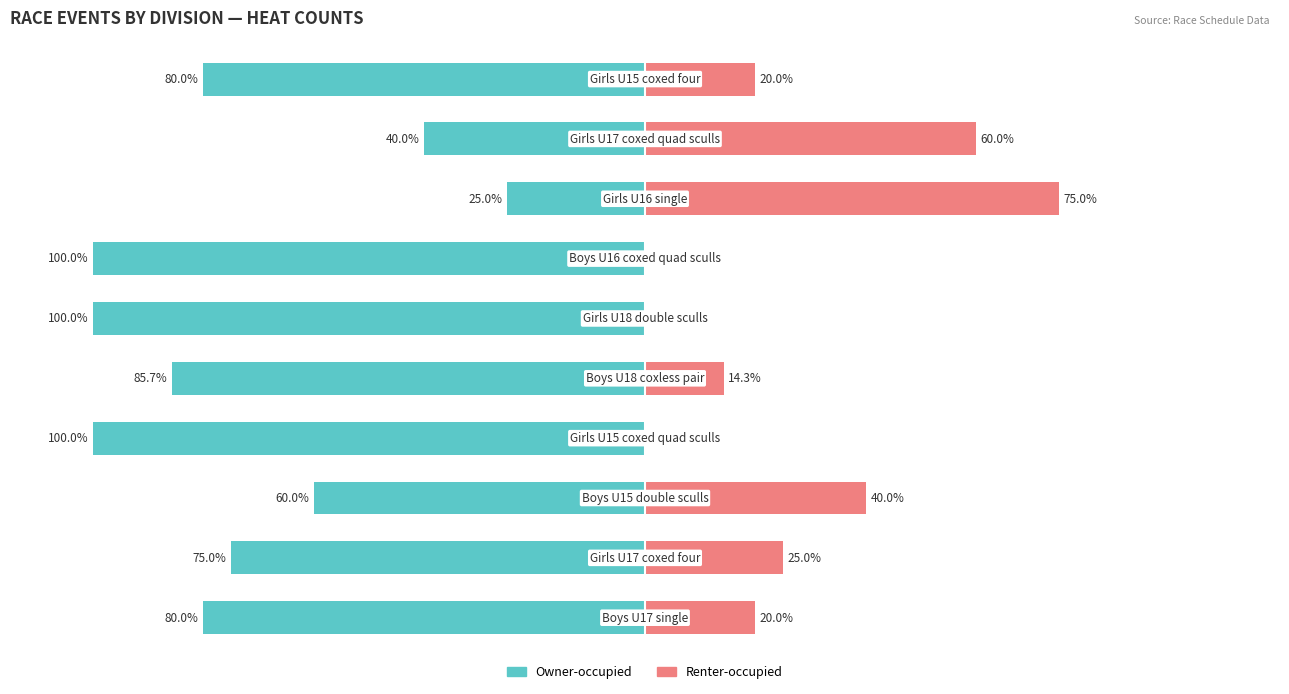

How many positive values does the Renter-occupied series have?

7